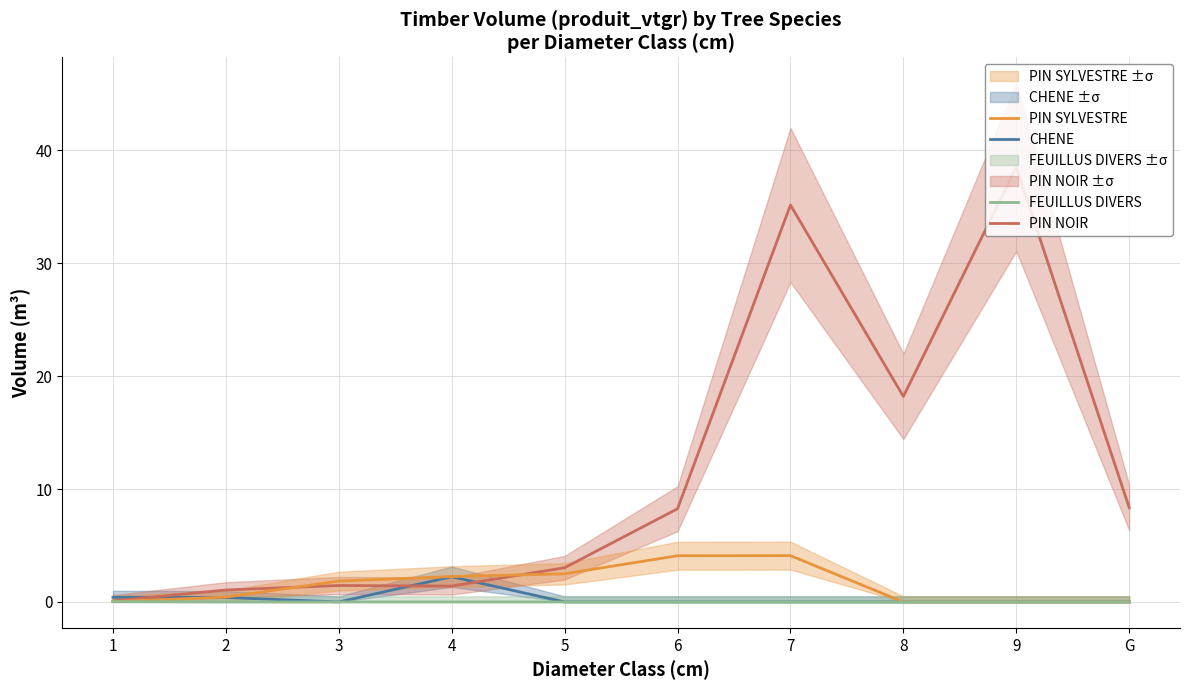

Is the value of FEUILLUS DIVERS at 9 greater than the value of PIN SYLVESTRE at 7?

No